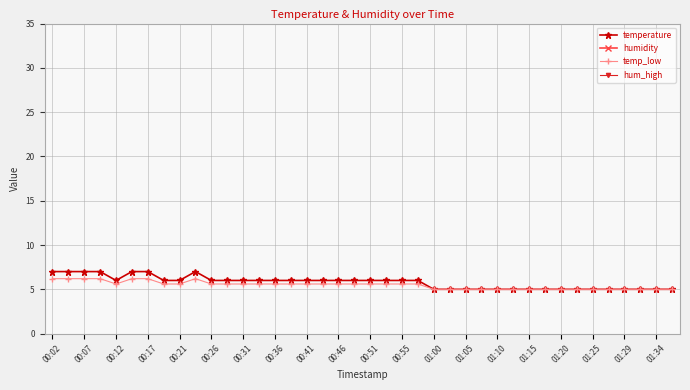

What are all the series names shown in the legend?

temperature, humidity, temp_low, hum_high